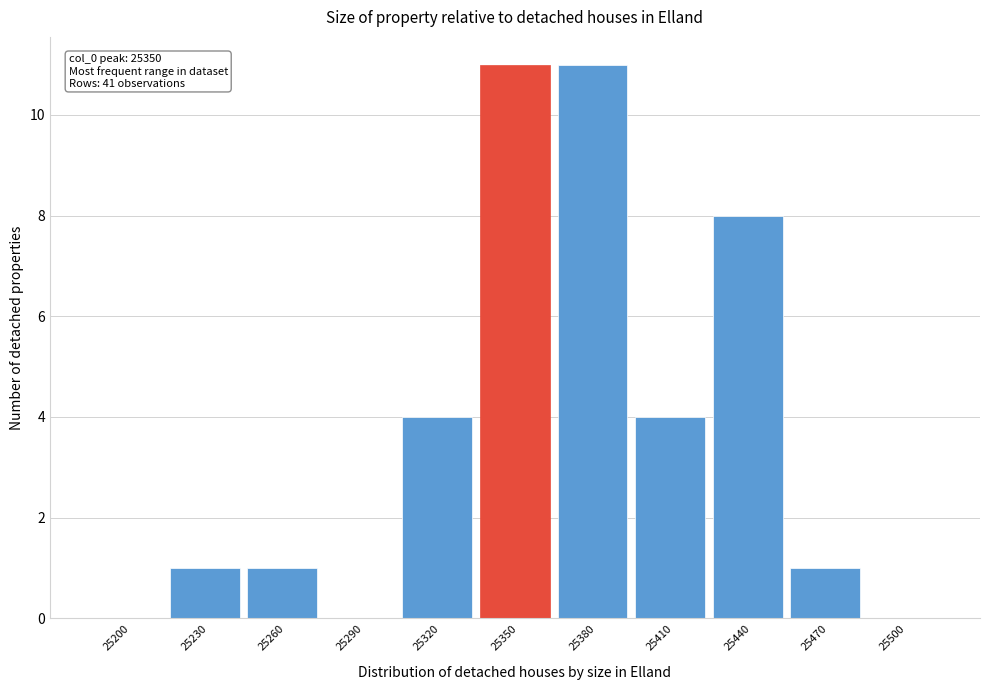

Reading right to left, transcribe all the data shown in this chart.

25500=0	25470=1	25440=8	25410=4	25380=11	25350=11	25320=4	25290=0	25260=1	25230=1	25200=0